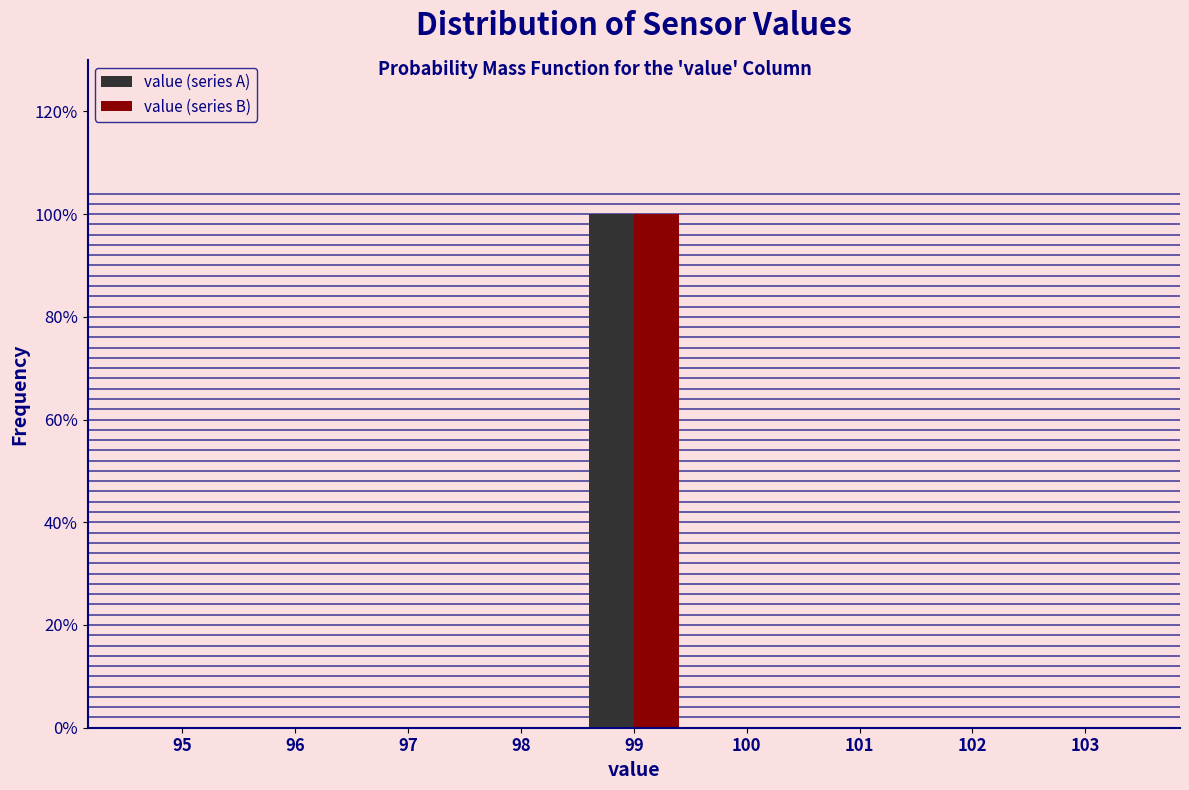

What are all the series names shown in the legend?

value (series A), value (series B)